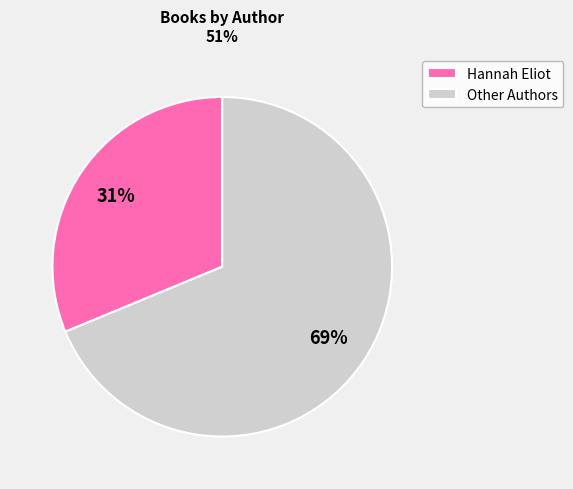

Which slice represents more than half of the pie?

Other Authors